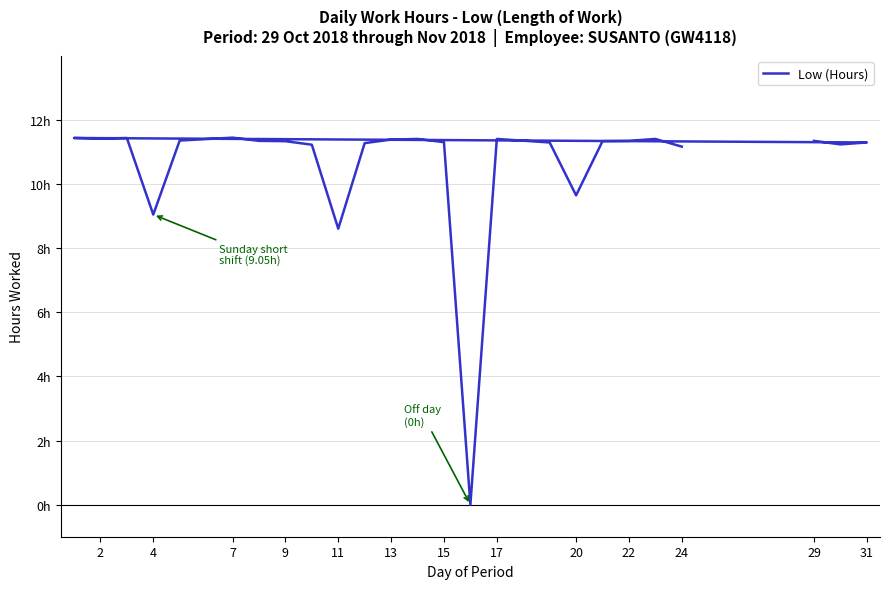

How many series are shown in this chart?

1